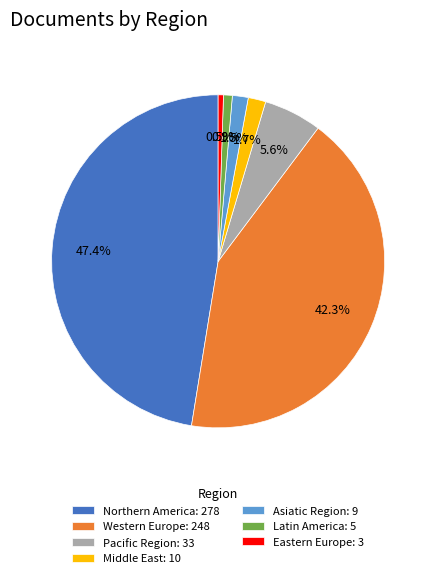

Combined, do Eastern Europe and Western Europe account for over 50%?

No